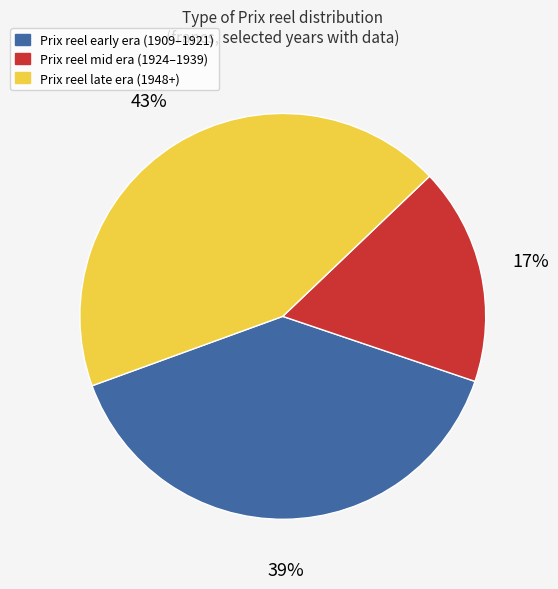

To the nearest percent, what is the difference between the largest and smallest slice percentages?

26%